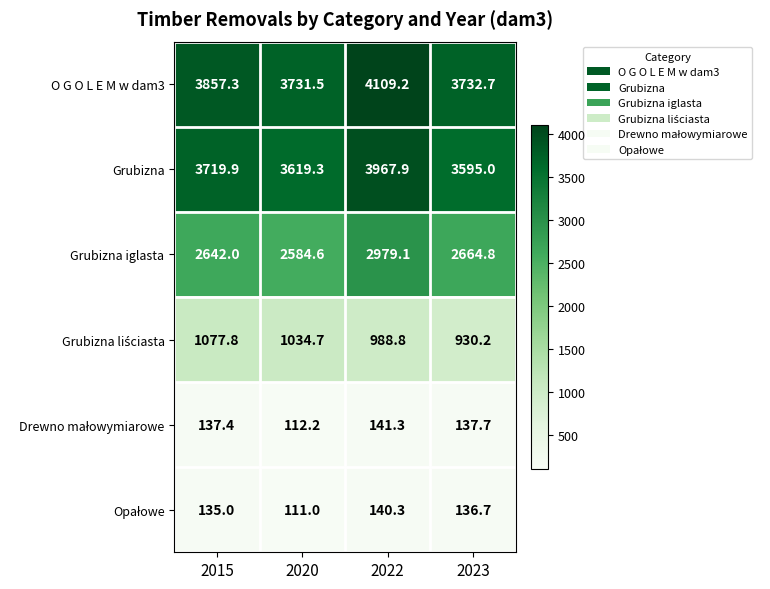

Rank the categories by Grubizna iglasta value from lowest to highest.

2020, 2015, 2023, 2022